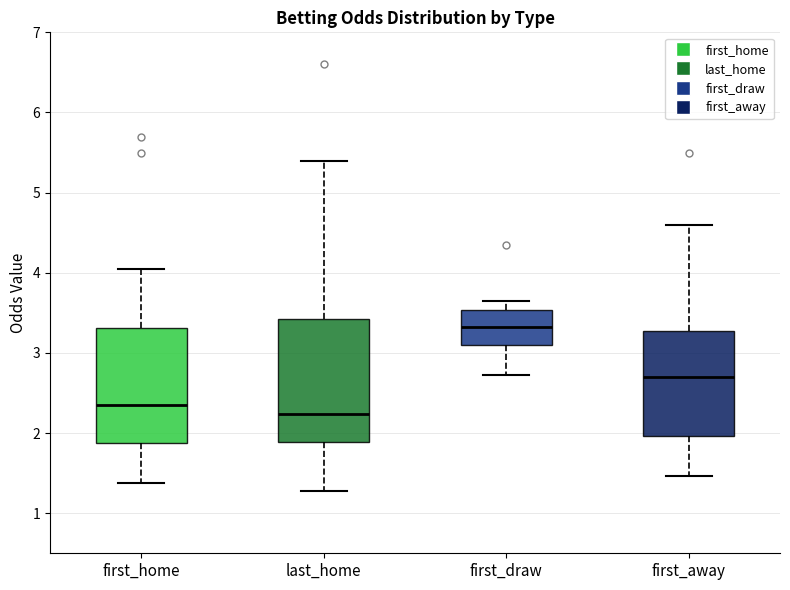

Where does the lower whisker of the box for last_home end on the y-axis? The values are not printed on the chart, so give them approximately, as read against the axis.

1.3